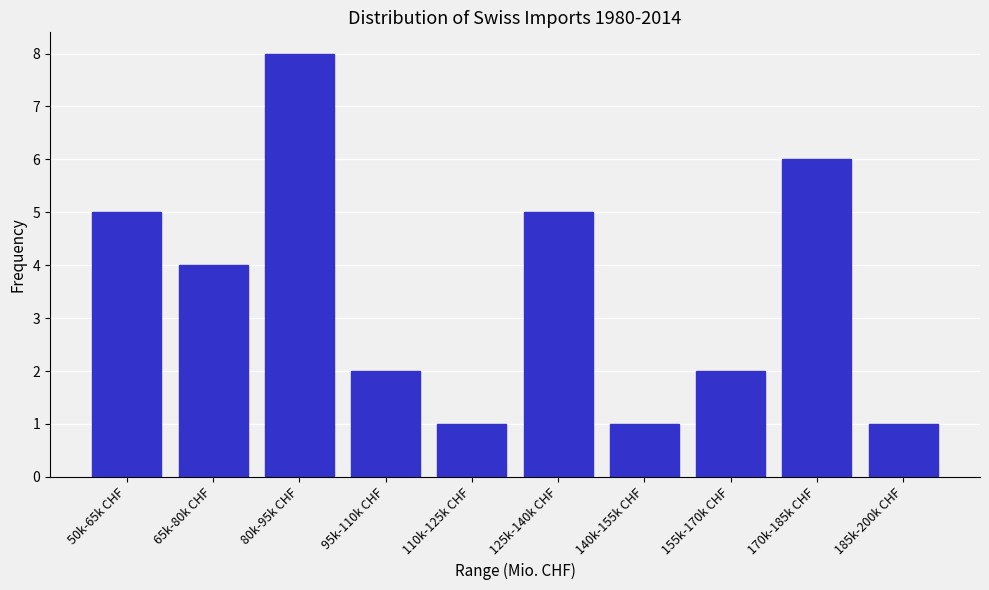

Reading left to right, list all the values displayed in this chart.

50k-65k CHF=5	65k-80k CHF=4	80k-95k CHF=8	95k-110k CHF=2	110k-125k CHF=1	125k-140k CHF=5	140k-155k CHF=1	155k-170k CHF=2	170k-185k CHF=6	185k-200k CHF=1